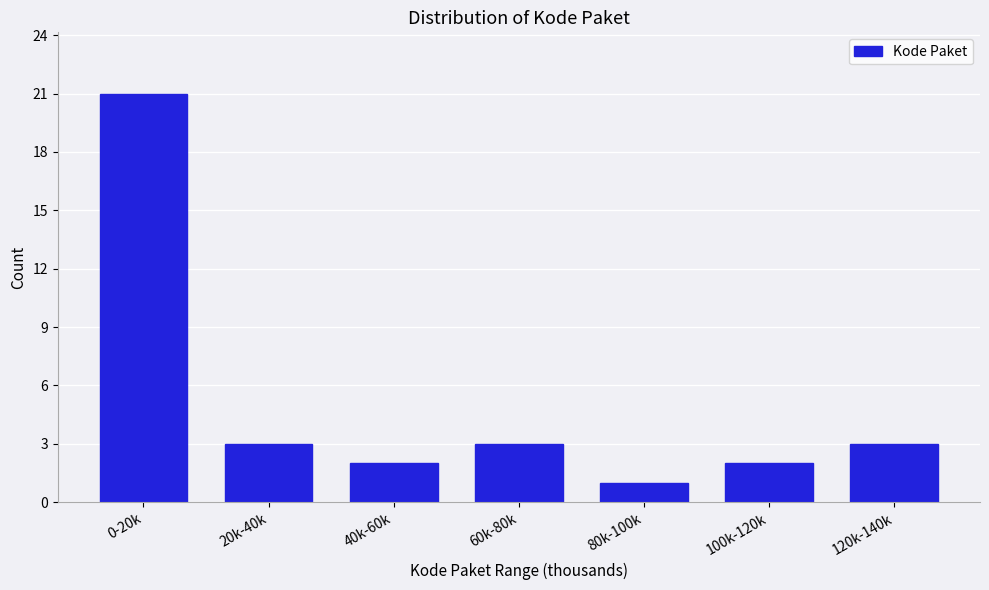

Reading left to right, extract all data points from this chart.

21	3	2	3	1	2	3